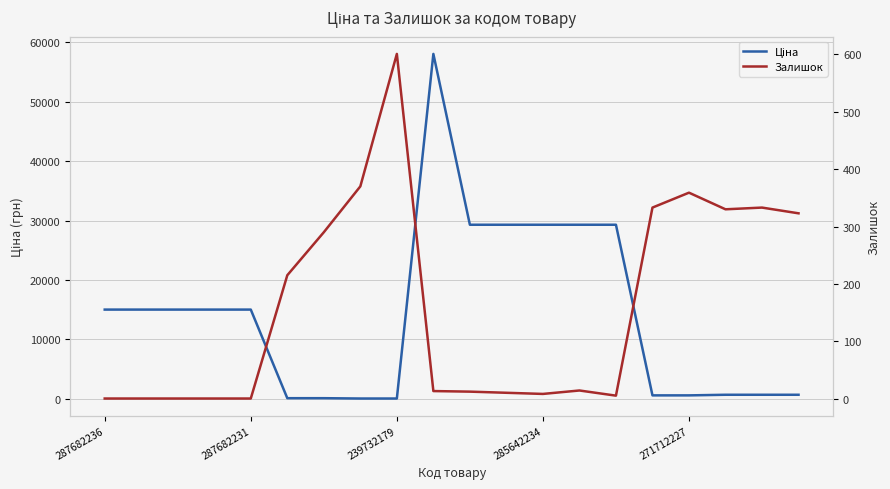

What are all the series names shown in the legend?

Ціна, Залишок